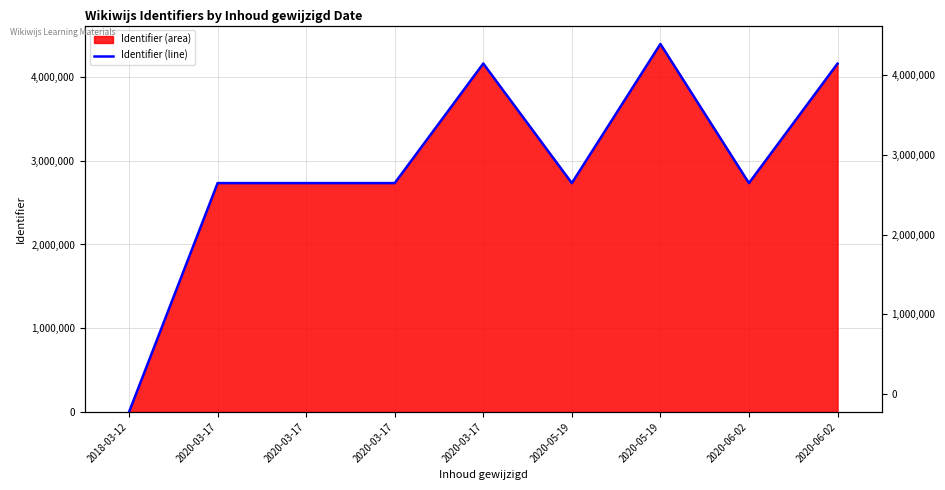

Reading left to right, transcribe all the data shown in this chart.

0	2733279	2733281	2733283	4161252	2733287	4394969	2733277	4160364